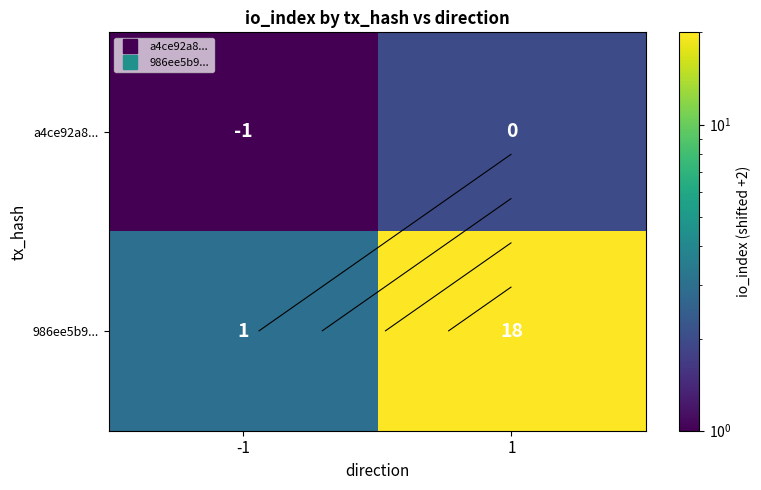

What is the difference between the 986ee5b9... values at -1 and 1?

17